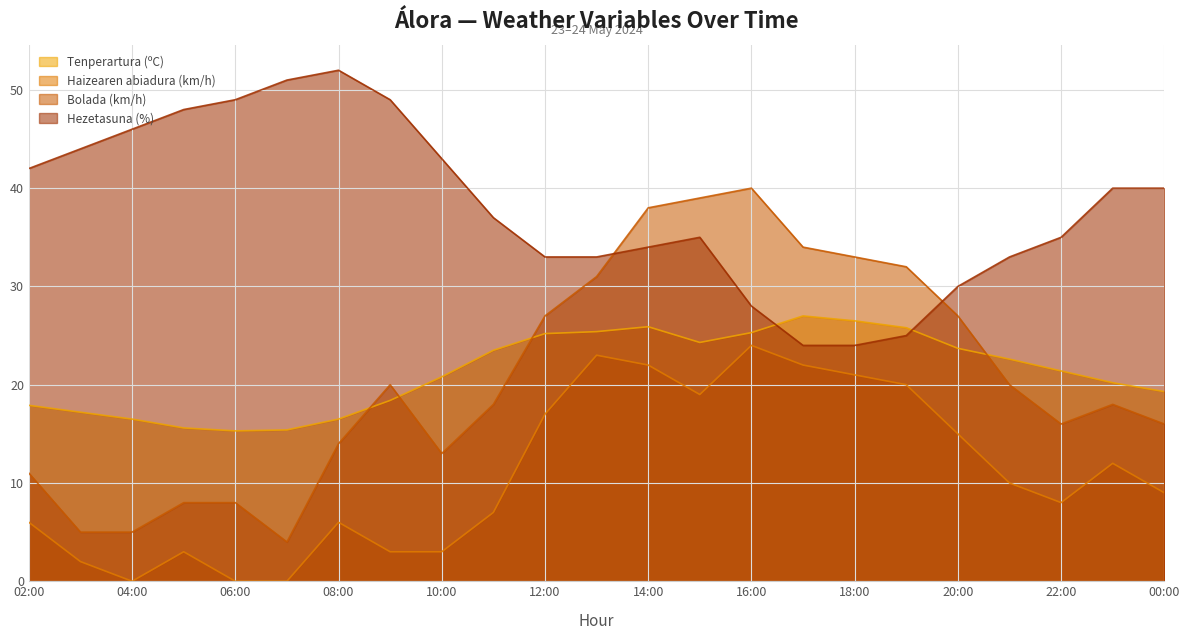

List the series in order of their peak value, highest first.

Hezetasuna (%), Bolada (km/h), Tenperartura (ºC), Haizearen abiadura (km/h)